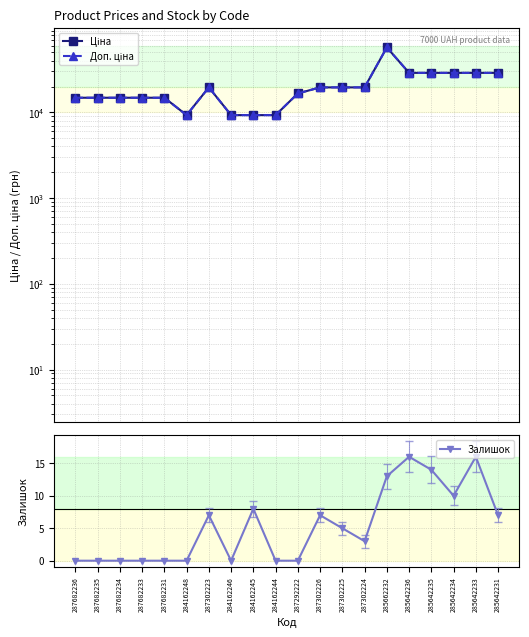

True or false: Ціна and Залишок cross at least once.

False